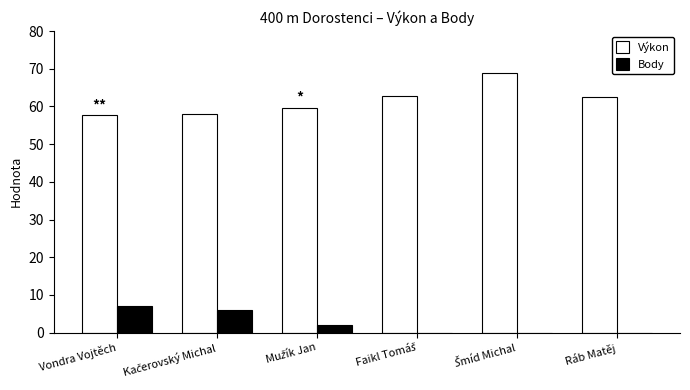

How many data points does each series have?

6